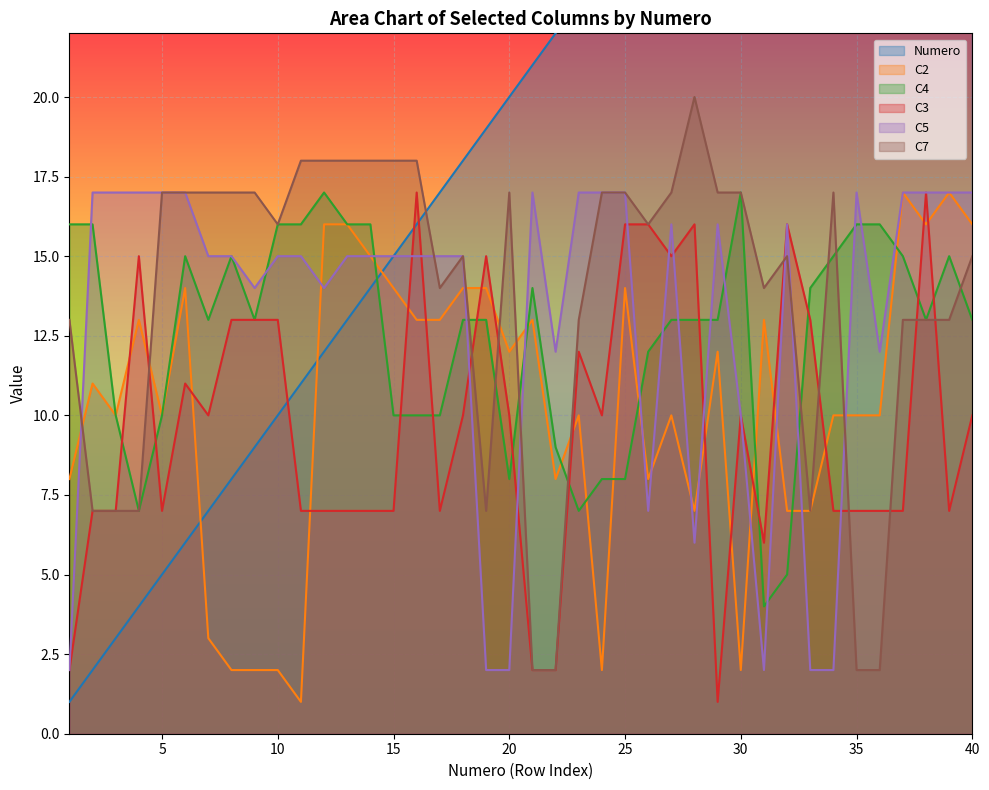

Is it true that C4 equals 16 at 11?

True